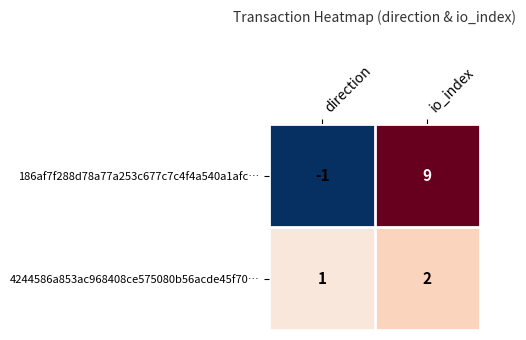

What is the sum of the 4244586a853ac968408ce575080b56acde45f70… values at direction and io_index?

3